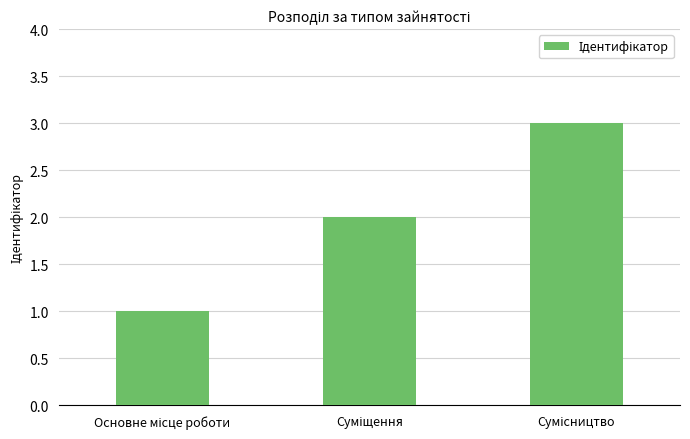

What is the value of the 1st bar from the left?

1